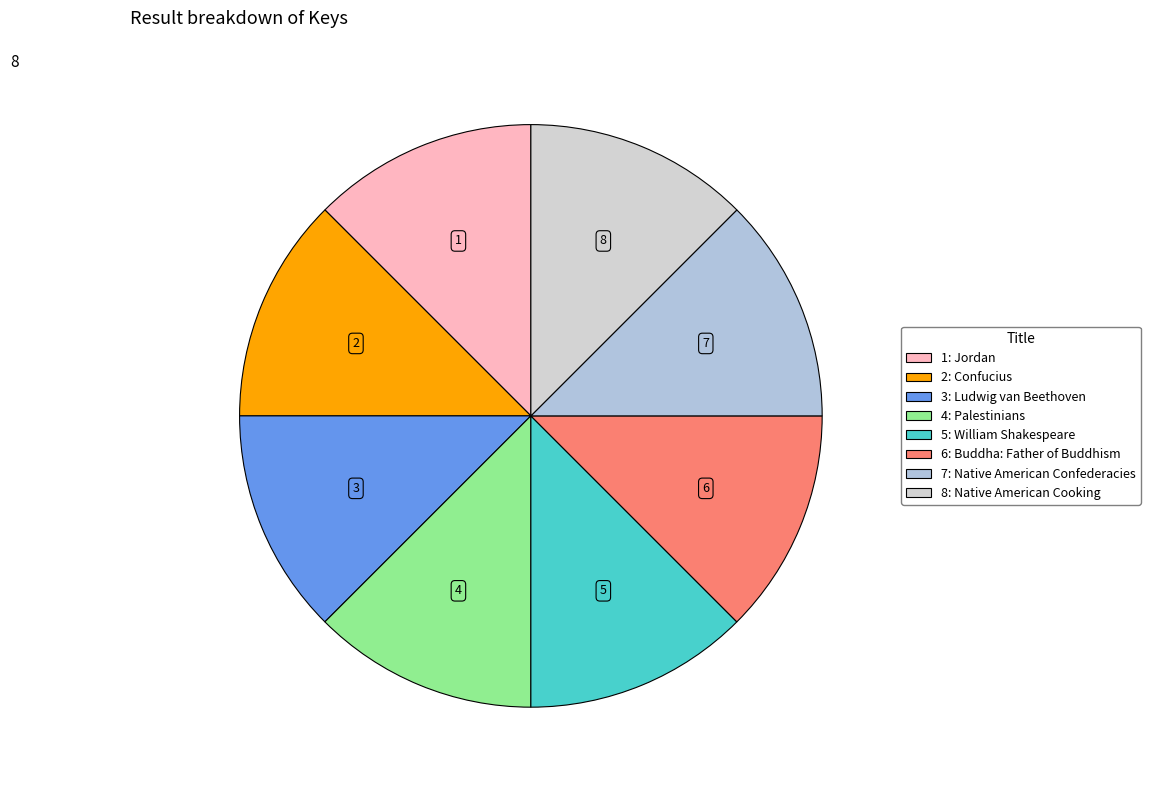

Combined, do 8 and 6 account for over 50%?

No